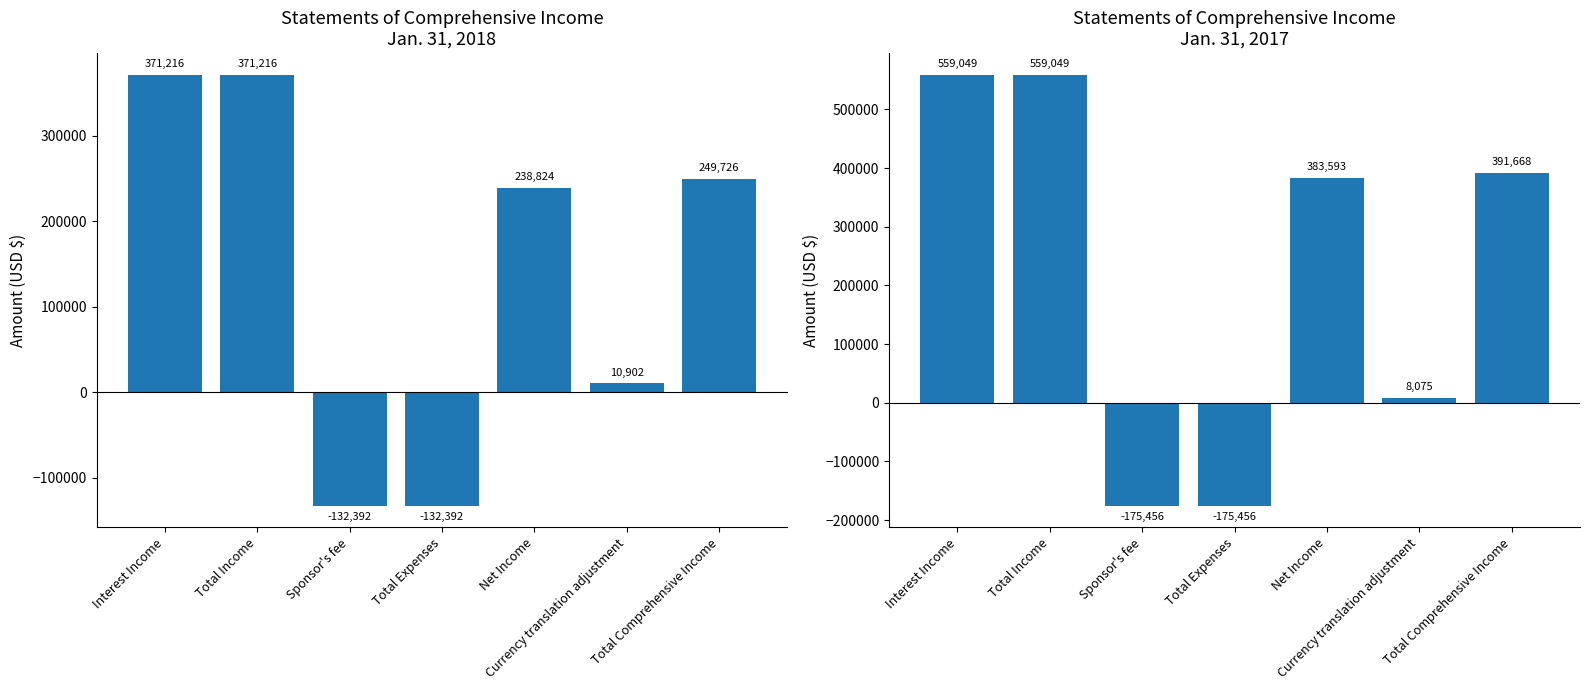

Is the value of Jan. 31, 2018 at Currency translation adjustment greater than the value of Jan. 31, 2017 at Total Expenses?

Yes